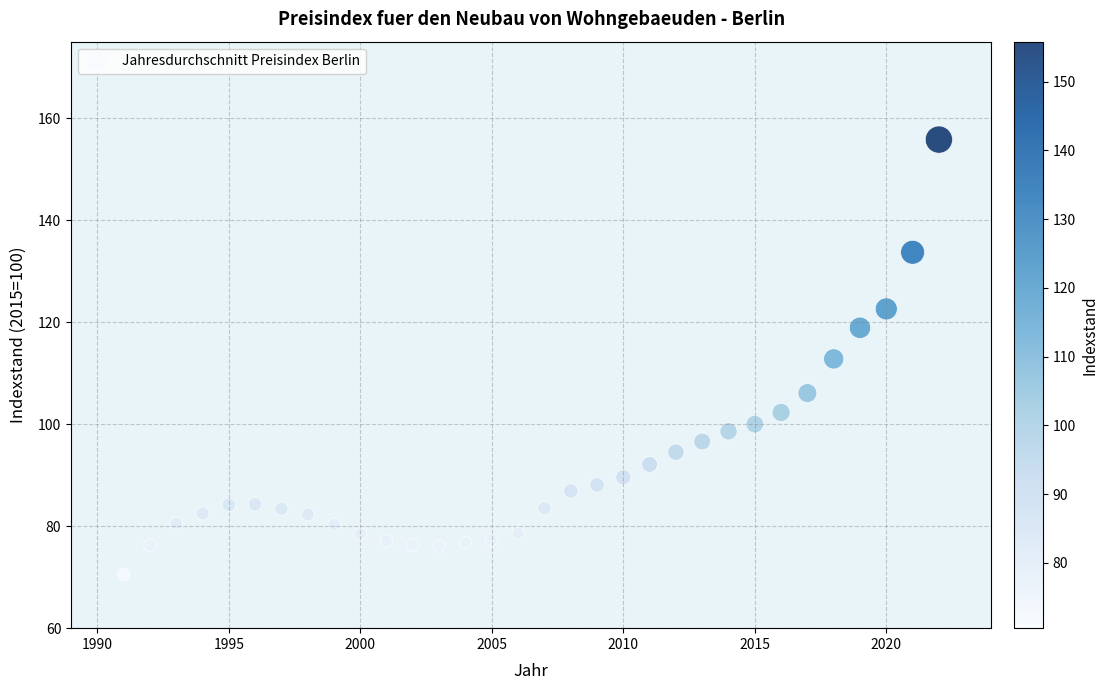

What is the range of X values (max minus min)?

31.0